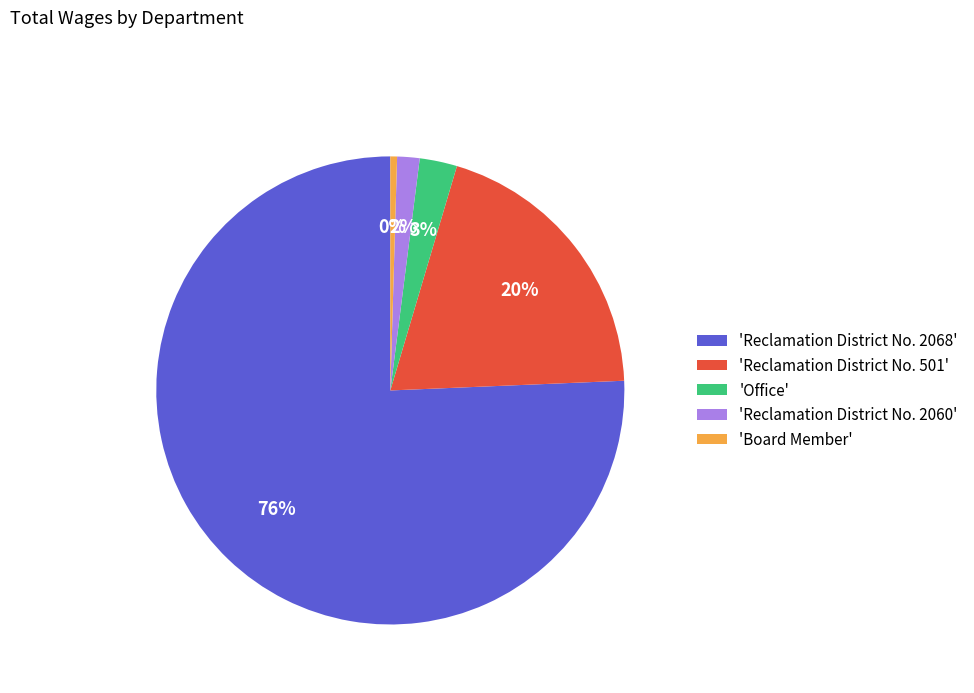

To the nearest percent, what is the average slice percentage?

20%